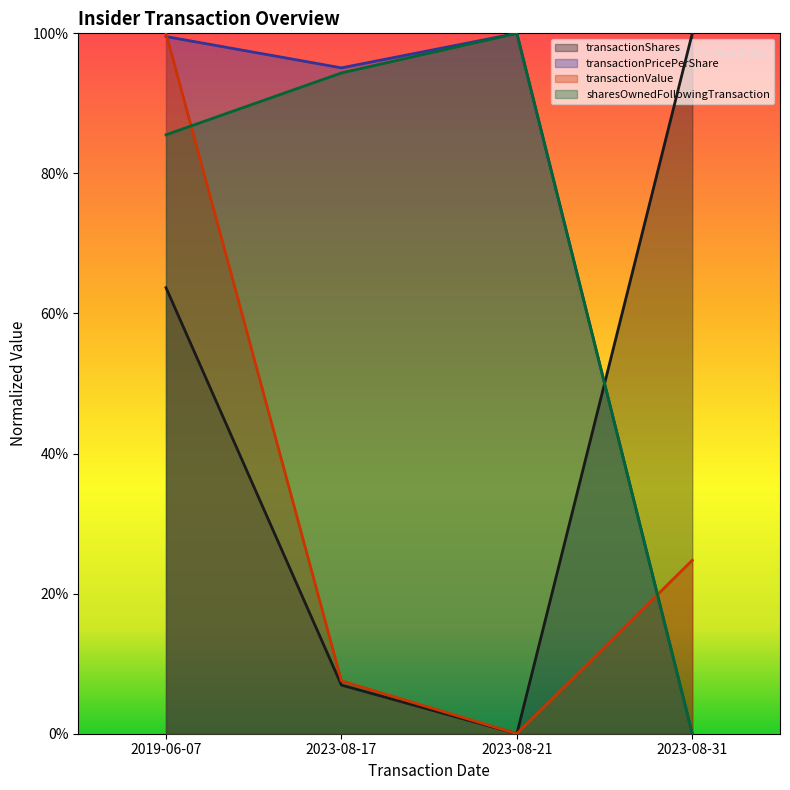

In transactionShares, how many points are lower than both neighbors (excluding endpoints)?

1